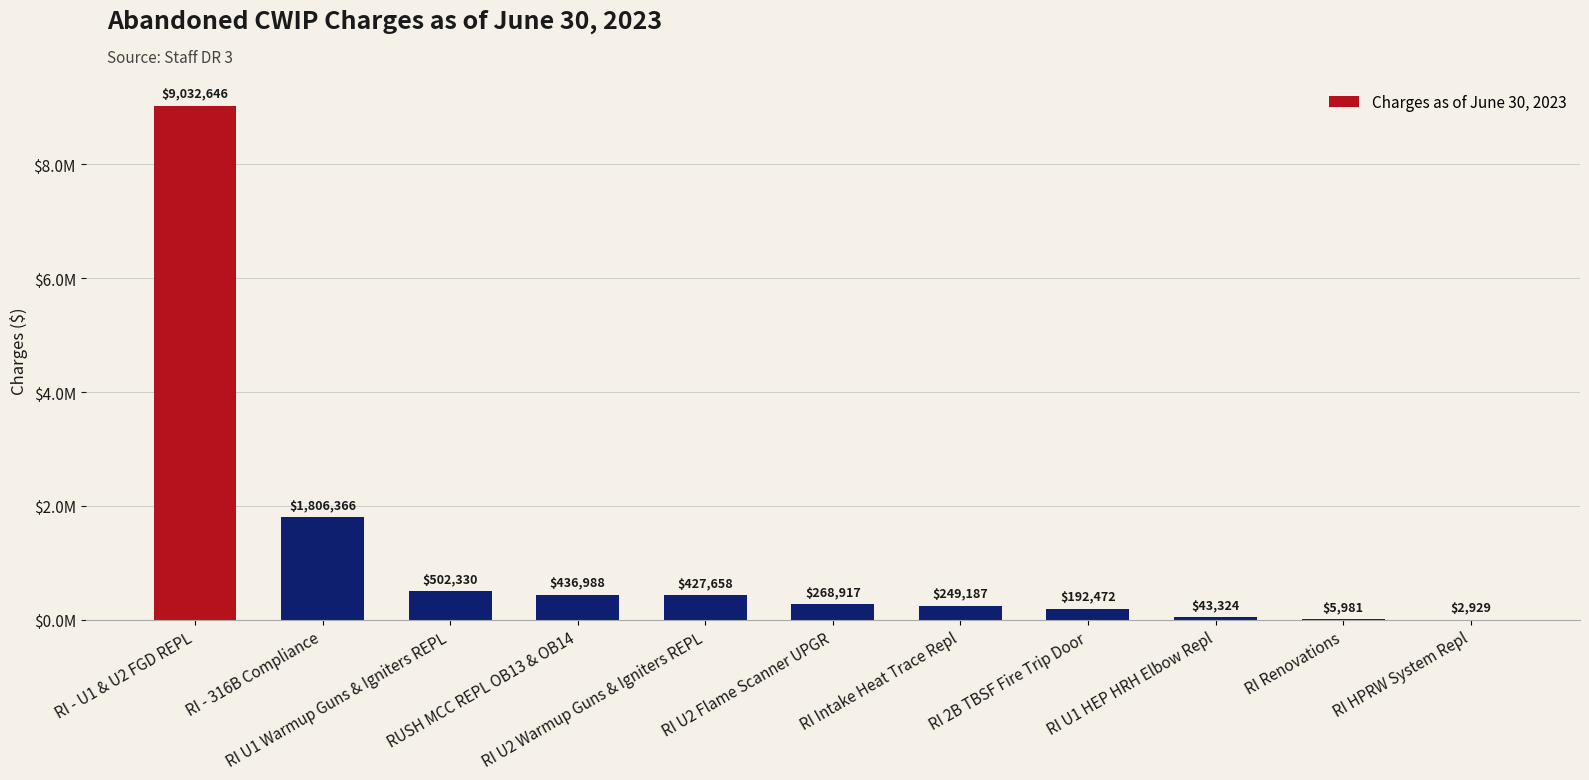

What position from the right is RI Intake Heat Trace Repl?

5